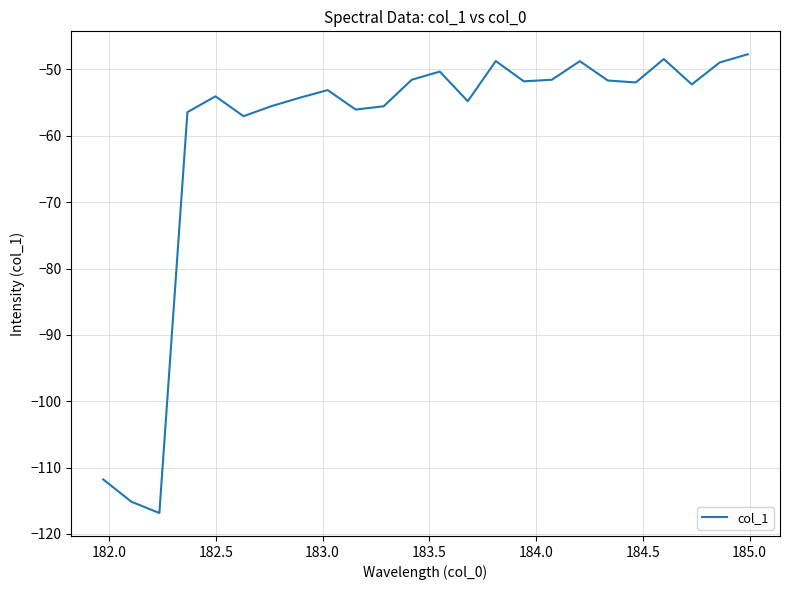

What is the difference between the maximum and minimum values?

69.1